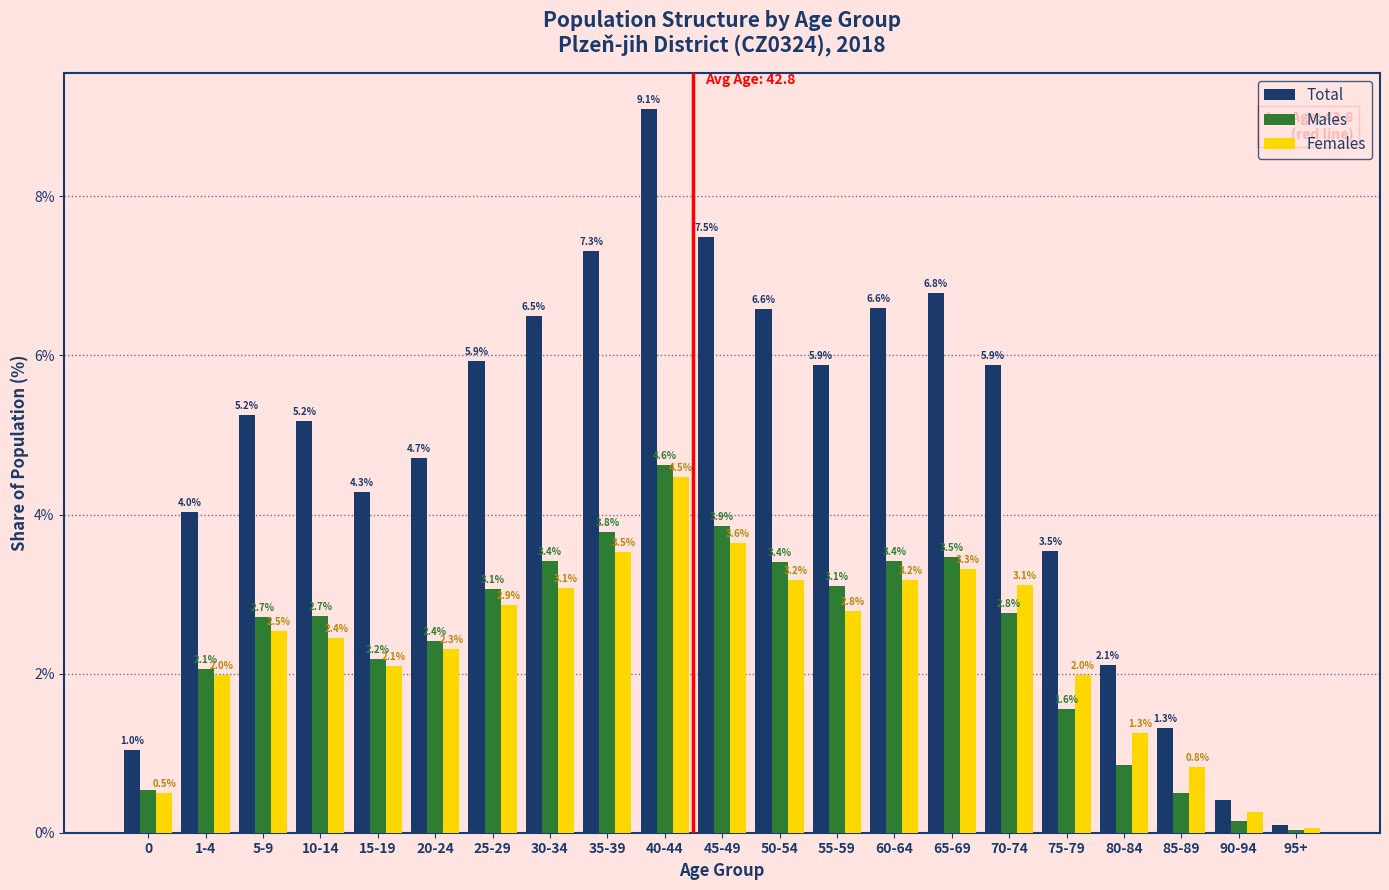

What is the spread (max minus min) of values at 45-49?

3.9